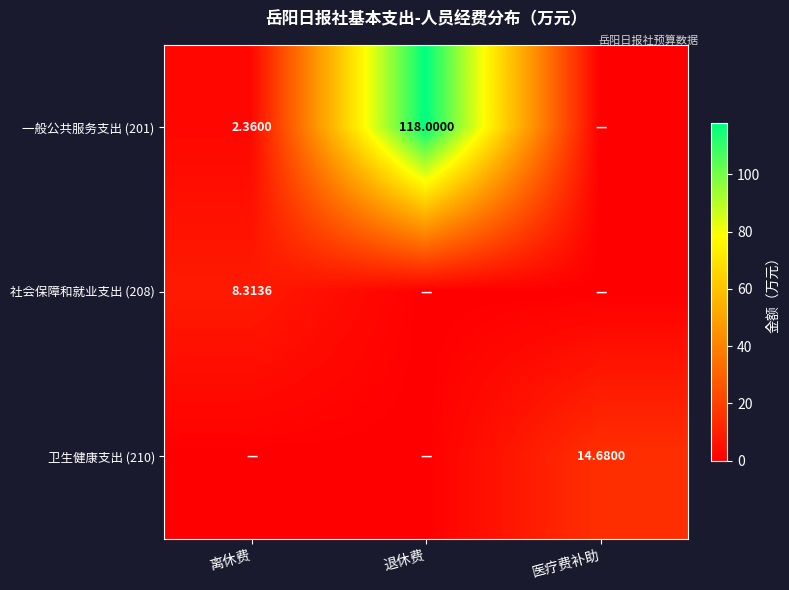

Rank the series at 离休费 from highest to lowest value.

社会保障和就业支出 (208), 一般公共服务支出 (201), 卫生健康支出 (210)